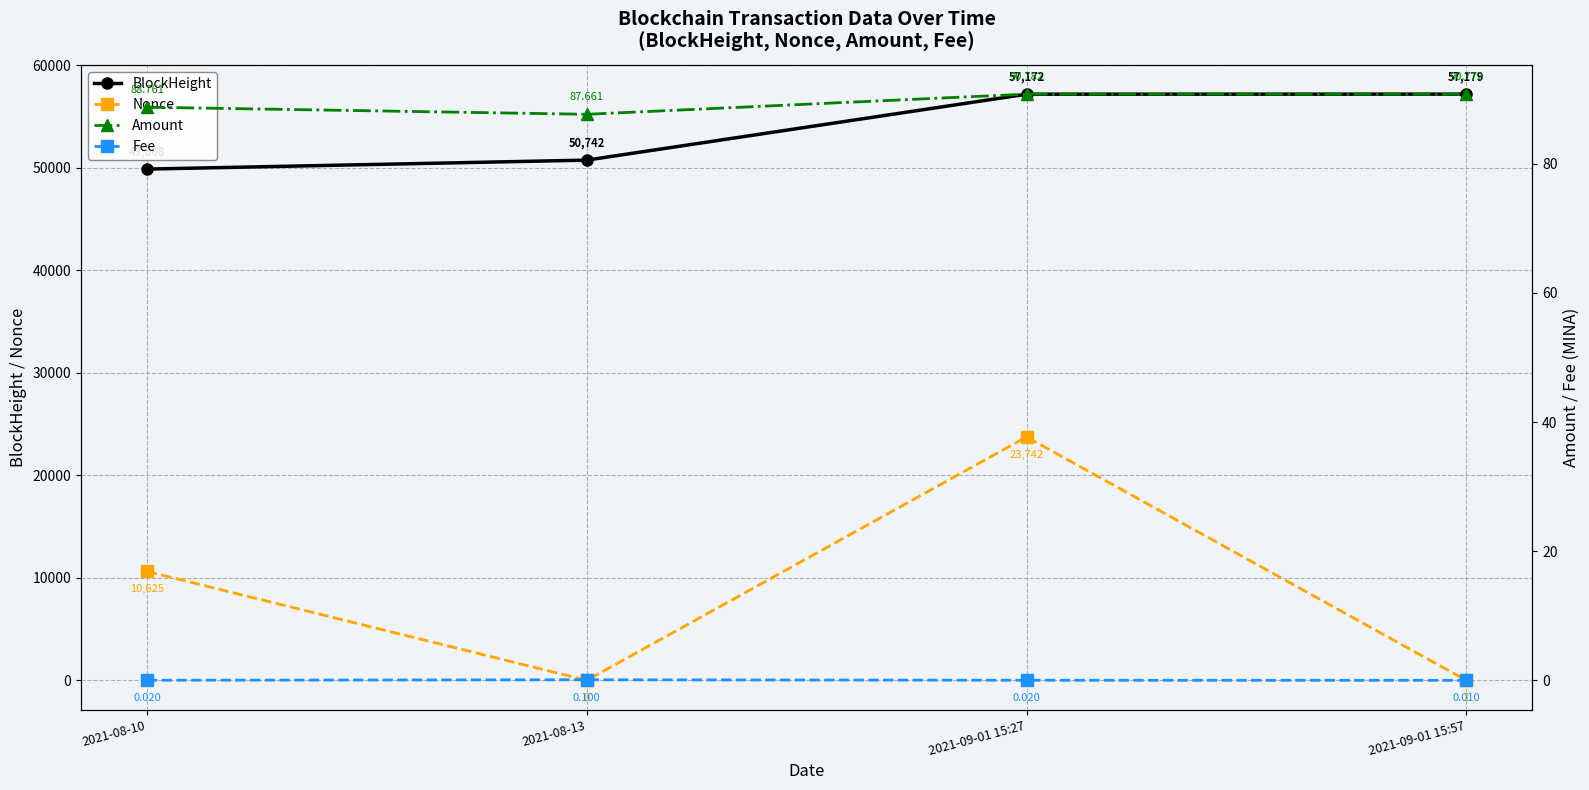

Which series has the largest total across all categories?

BlockHeight